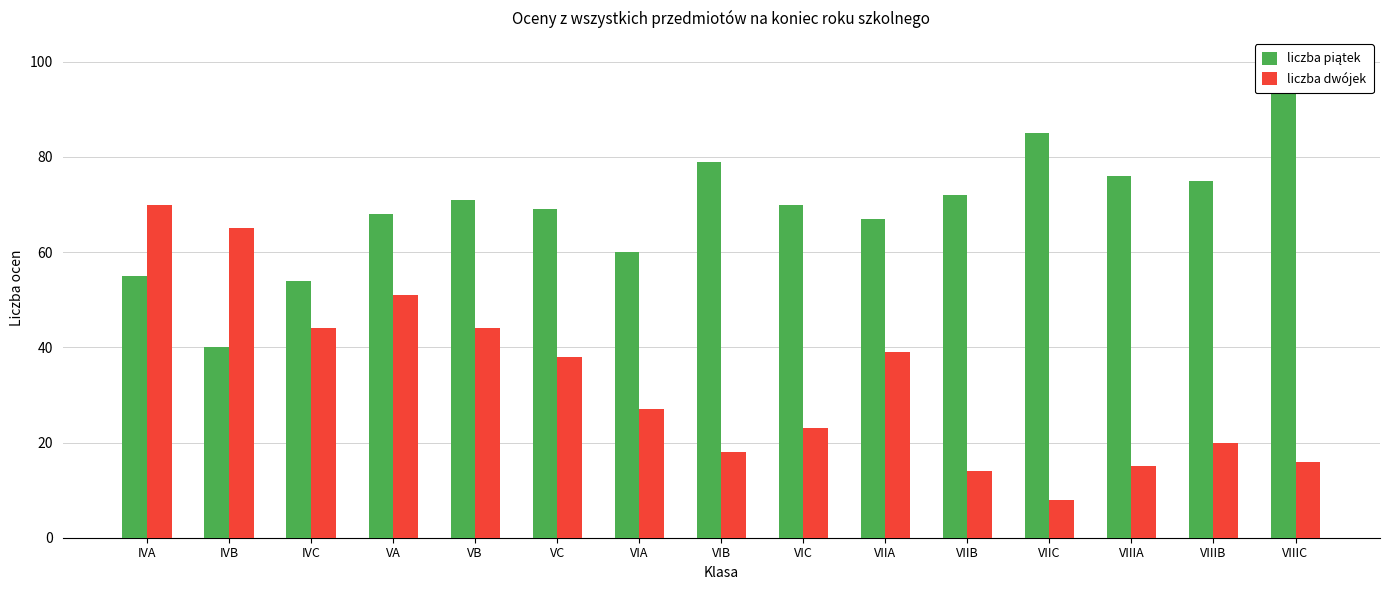

Which series has the largest total across all categories?

liczba piątek